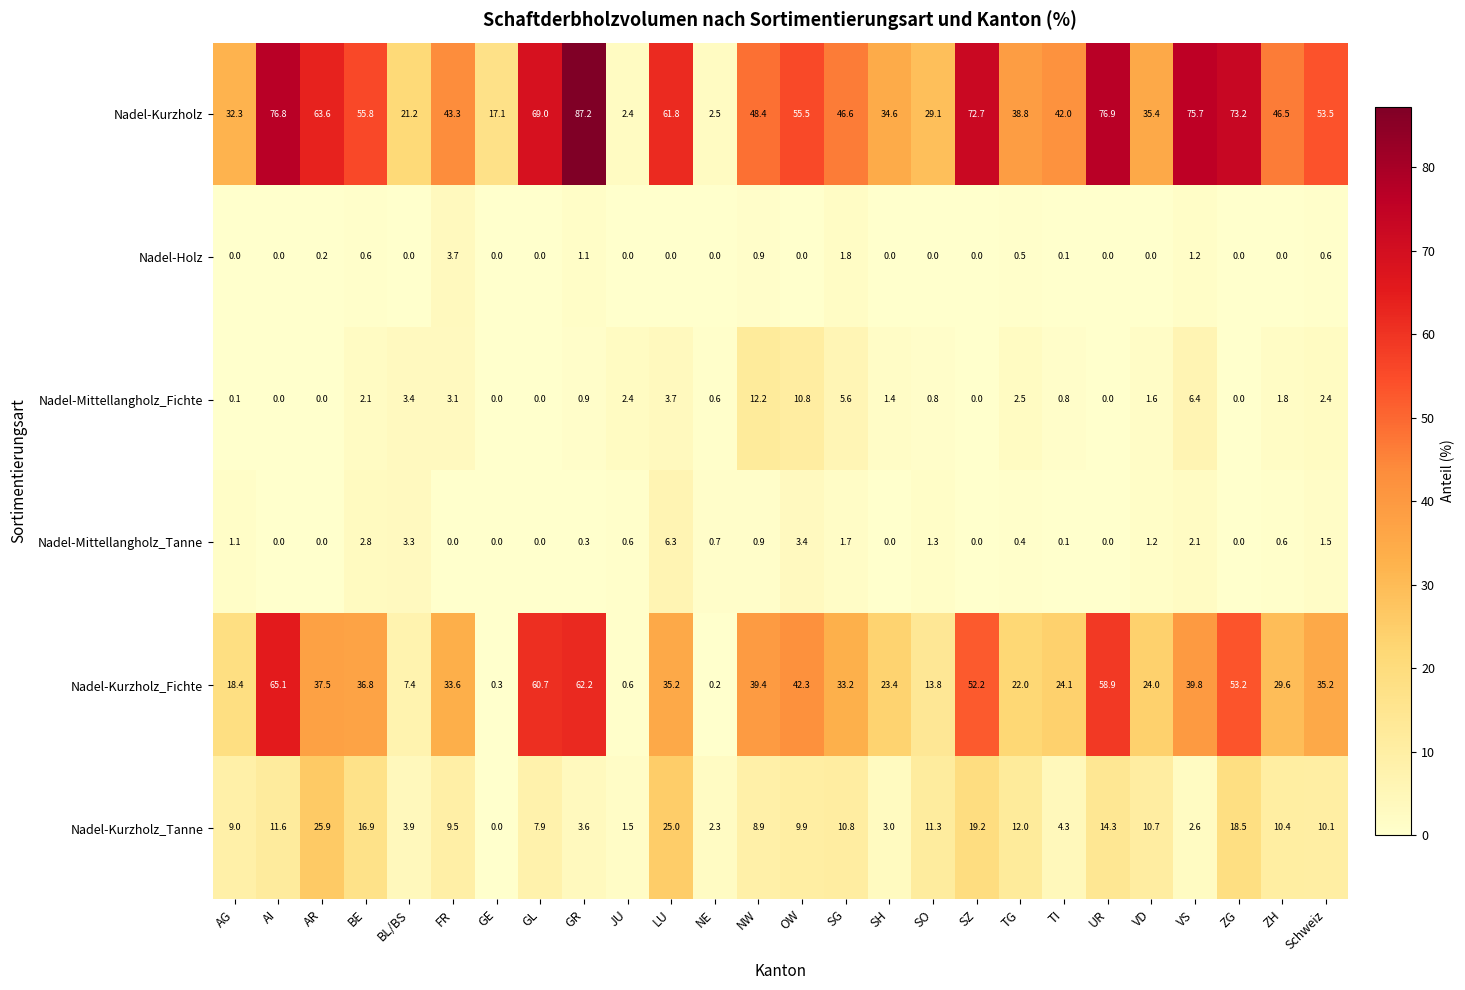

The Nadel-Holz series shows 0.0 at SH. True or false?

True